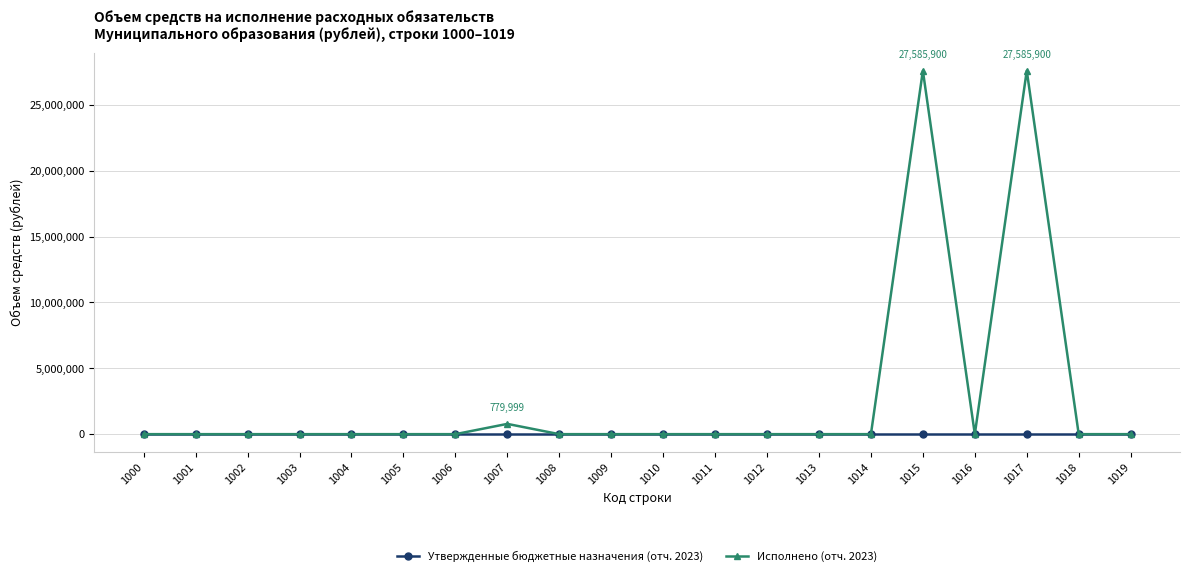

Is it true that Утвержденные бюджетные назначения (отч. 2023) equals 0.0 at 1011?

True